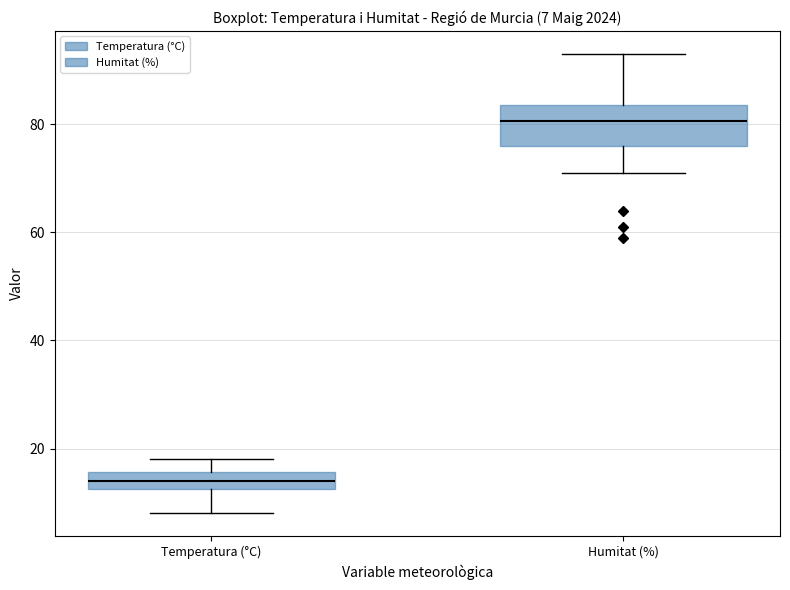

Comparing the boxes themselves (not the whiskers), which one is the tallest?

Humitat (%)